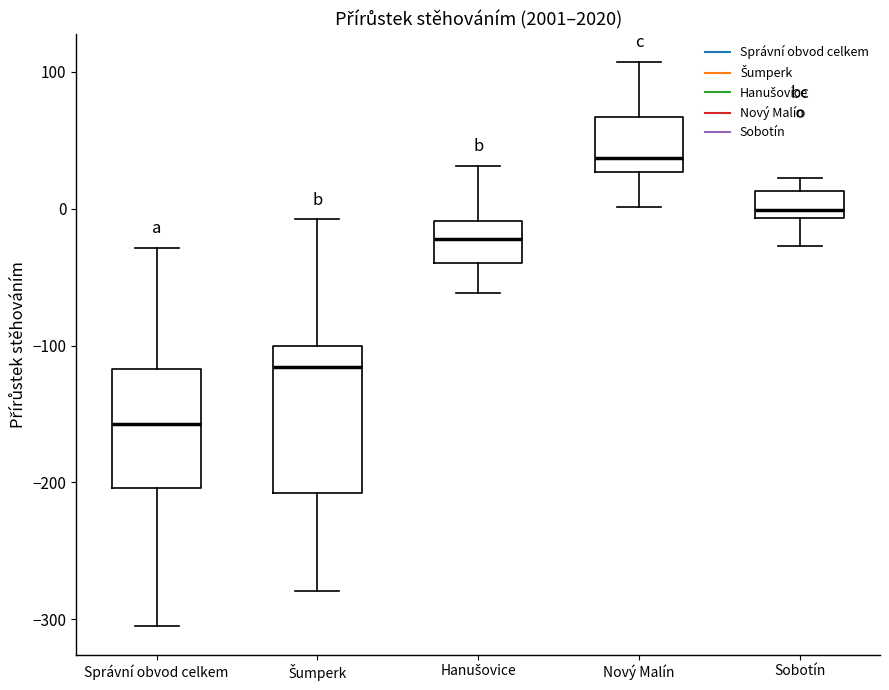

Reading left to right, read every box against the y-axis: the position of its median line, the range the box covers, and the ends of its whiskers. The values are not printed on the chart, so give them approximately, as read against the axis.

Správní obvod celkem: median -160, box -200 to -120, whiskers -300 to -30
Šumperk: median -120, box -210 to -100, whiskers -280 to -10
Hanušovice: median -20, box -40 to -10, whiskers -60 to 30
Nový Malín: median 40, box 30 to 70, whiskers 0 to 110
Sobotín: median 0, box -10 to 10, whiskers -30 to 20